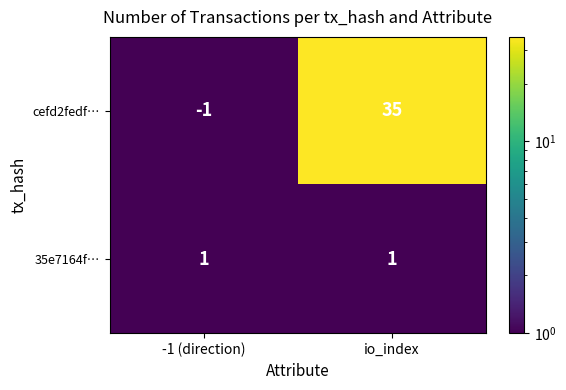

True or false: cefd2fedf… has a value of 35 at io_index.

True